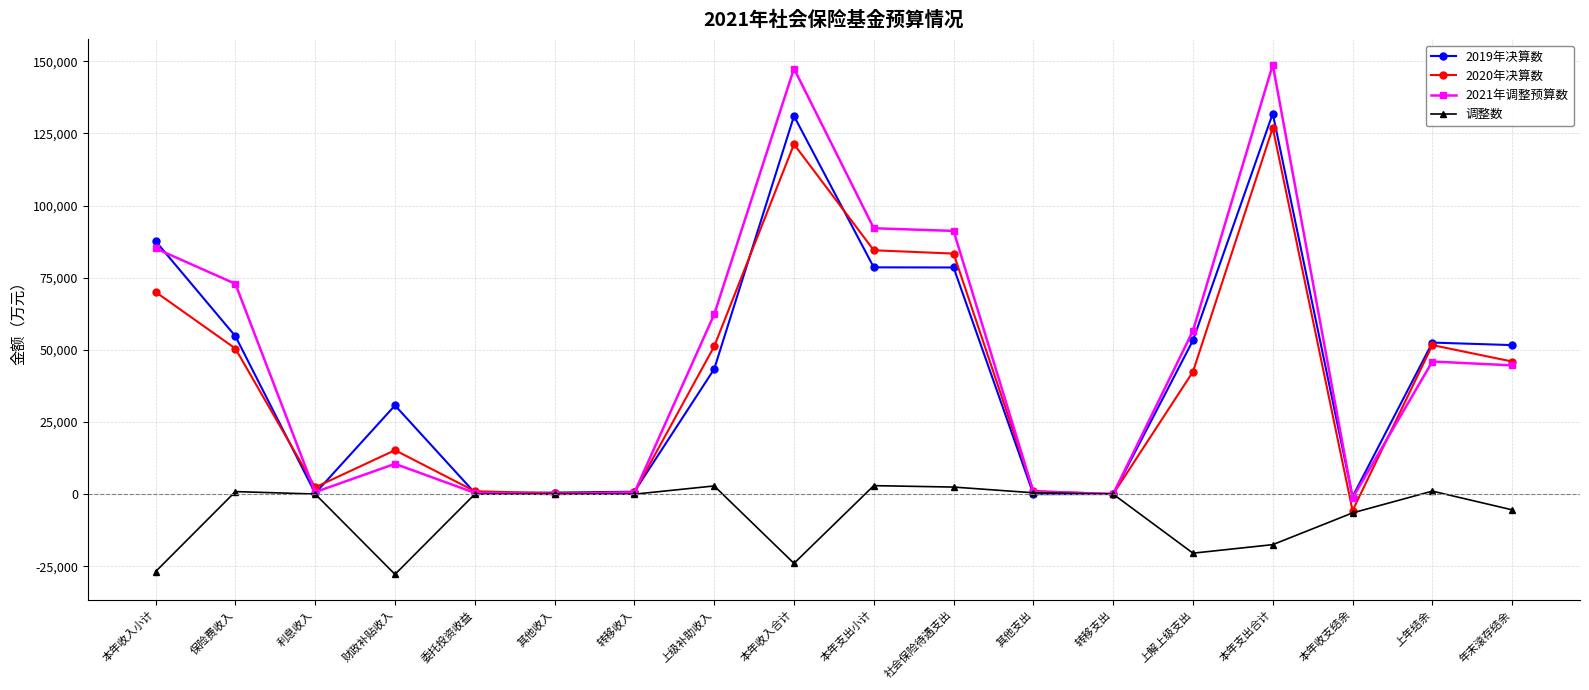

List the series in order of their peak value, lowest first.

调整数, 2020年决算数, 2019年决算数, 2021年调整预算数